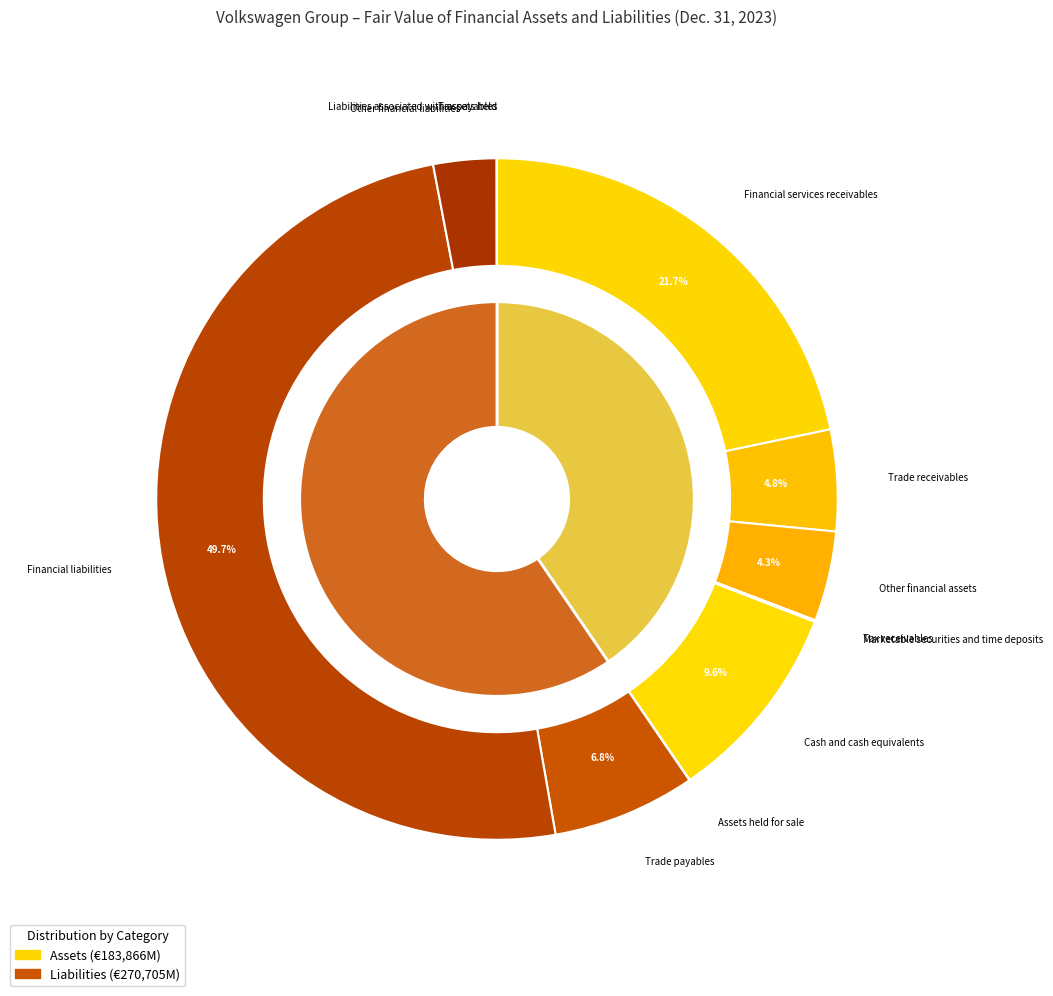

Does Other financial liabilities represent more than half of the total?

No